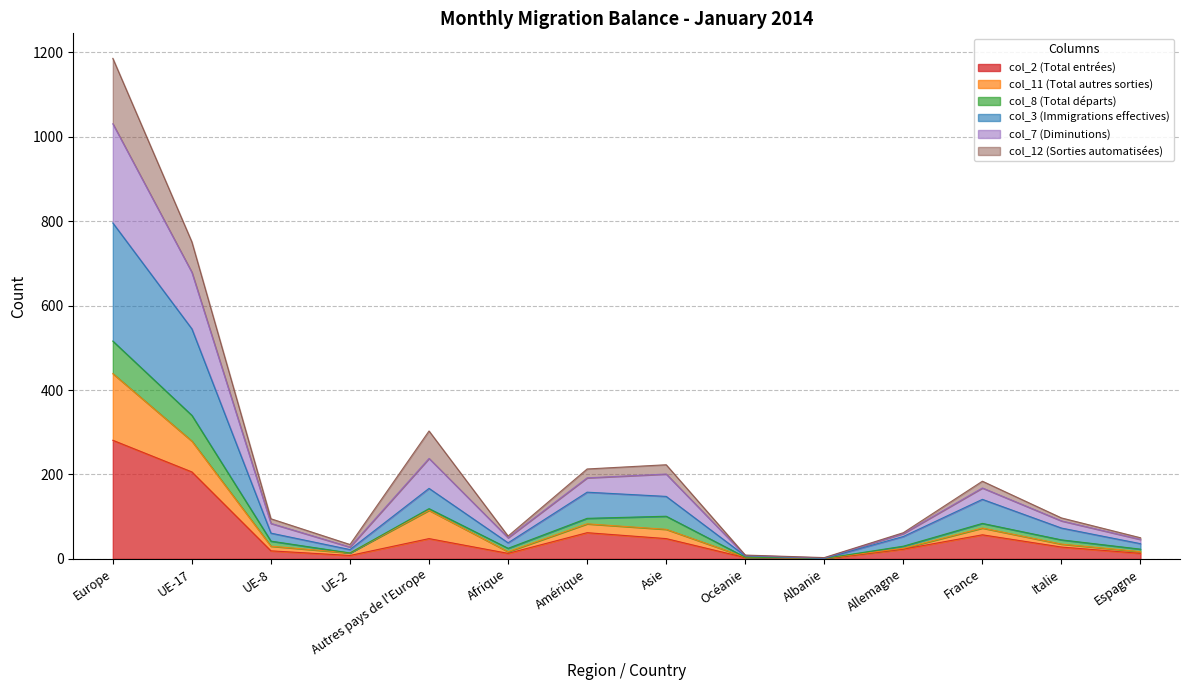

What is the label of the 13th point from the left?

Italie